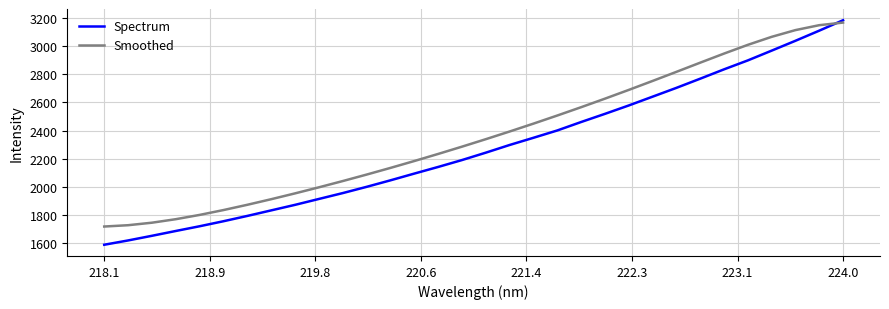

Which series has the widest spread of values?

Spectrum